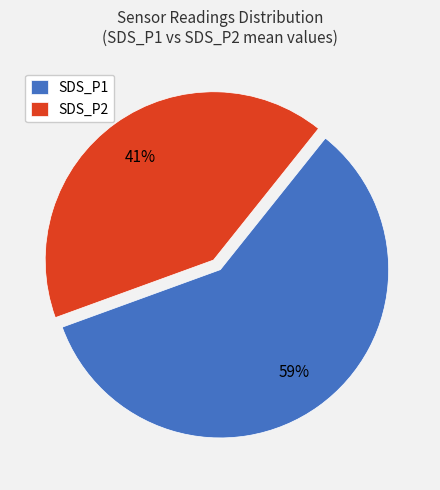

Approximately how many times larger is the value at SDS_P1 compared to SDS_P2?

1.4